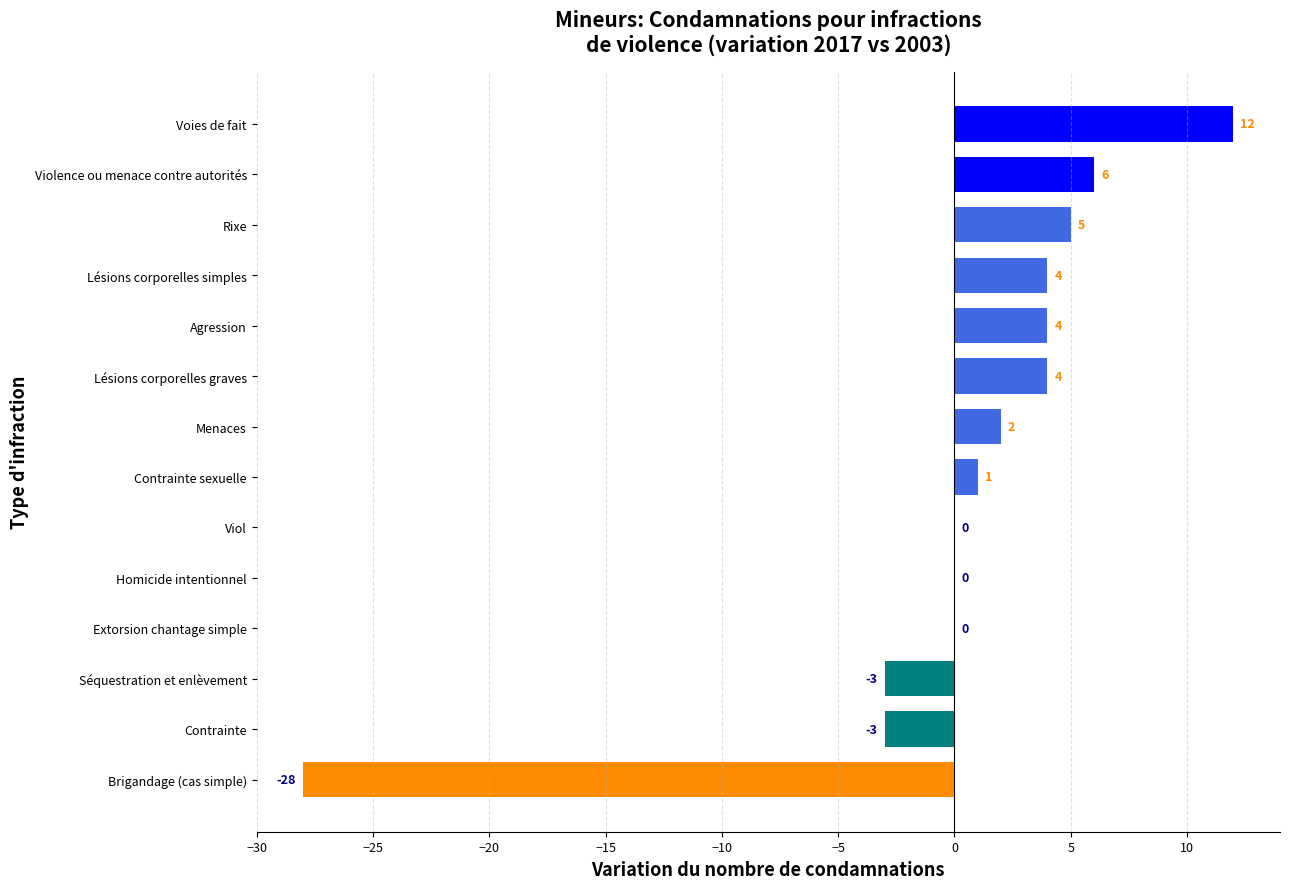

What is the maximum value shown in the chart?

12